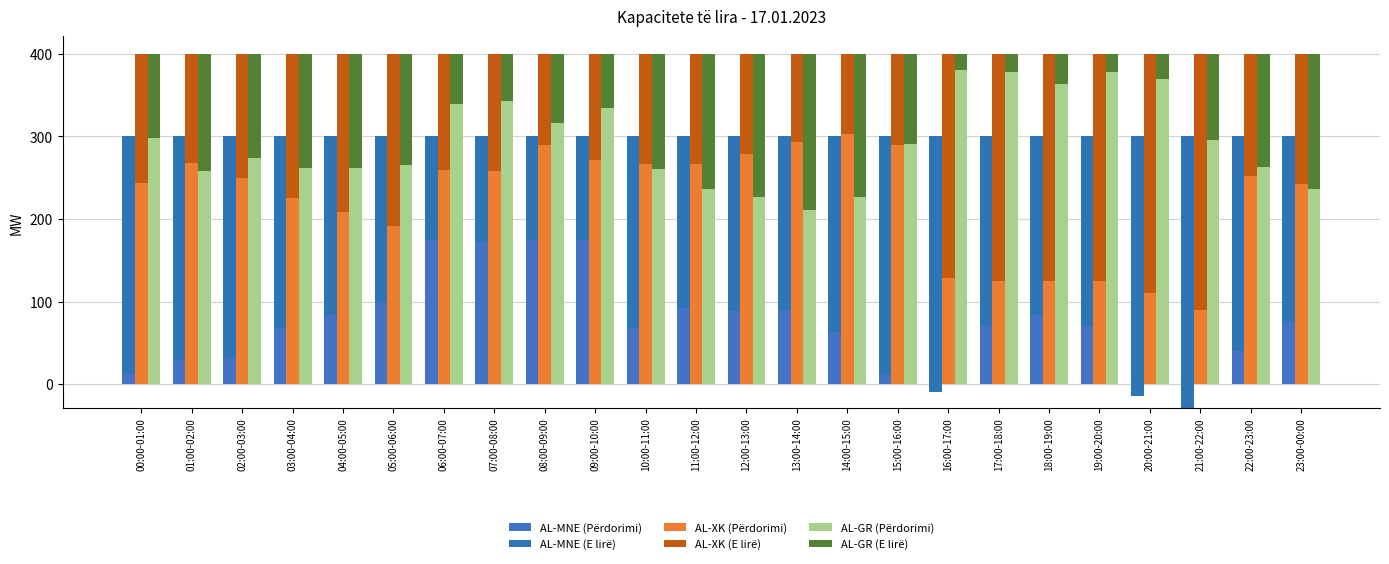

What is the label of the 19th bar from the left?

18:00-19:00